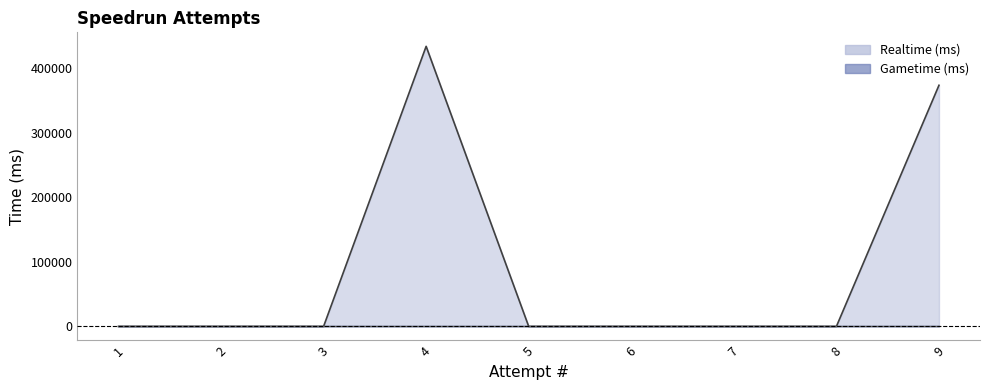

Which category has the lowest value across all series?

8